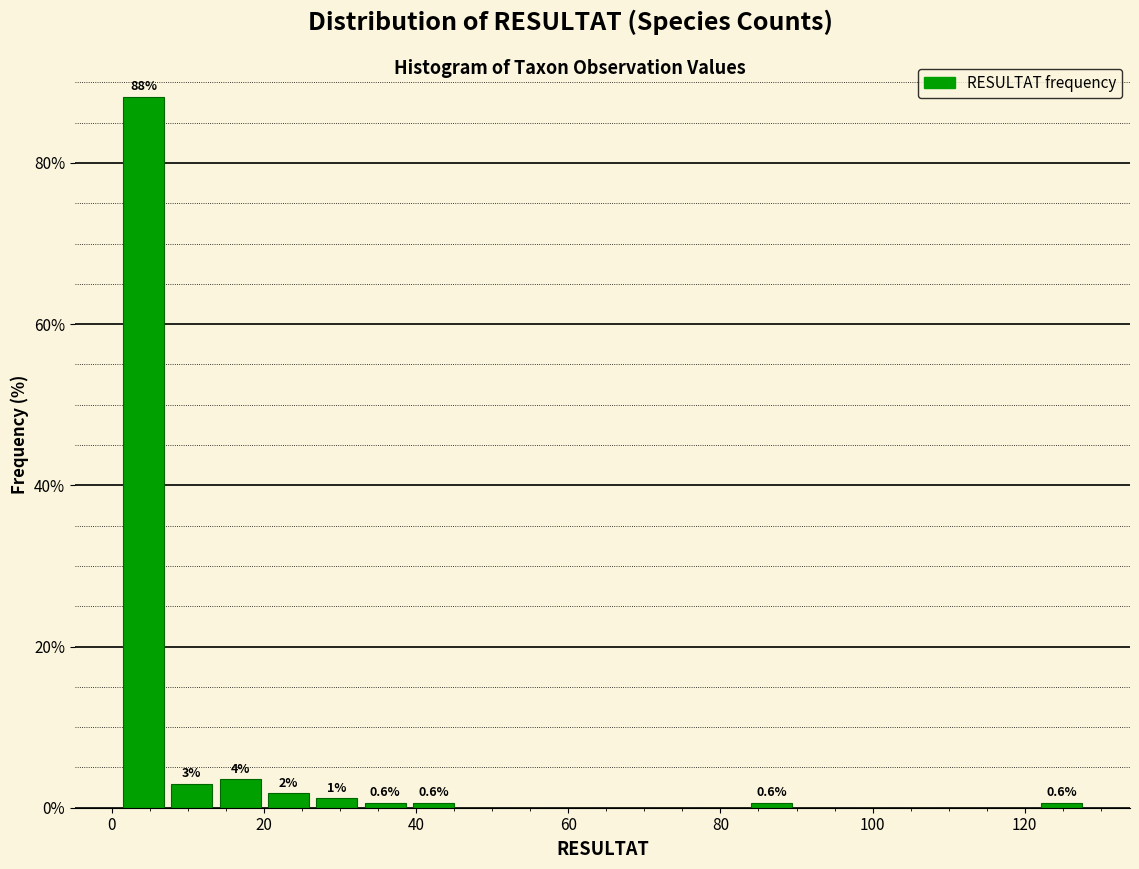

Read against the x-axis, roughly where is the centre of the tallest bar?

4